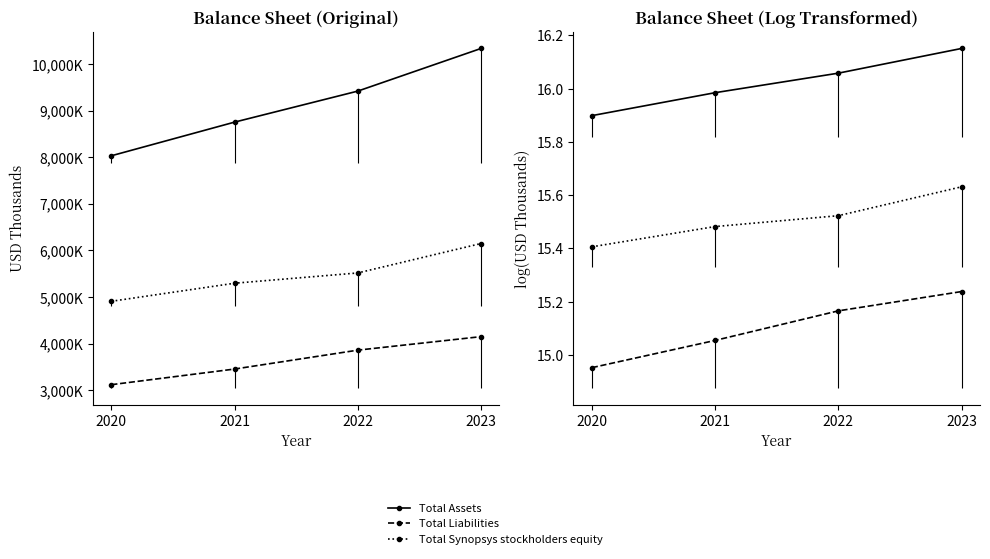

Reading left to right, extract all data points from this chart.

Total Assets: 2020=15.9	2021=16.0	2022=16.1	2023=16.2
Total Liabilities: 2020=15.0	2021=15.1	2022=15.2	2023=15.2
Total Synopsys stockholders equity: 2020=15.4	2021=15.5	2022=15.5	2023=15.6